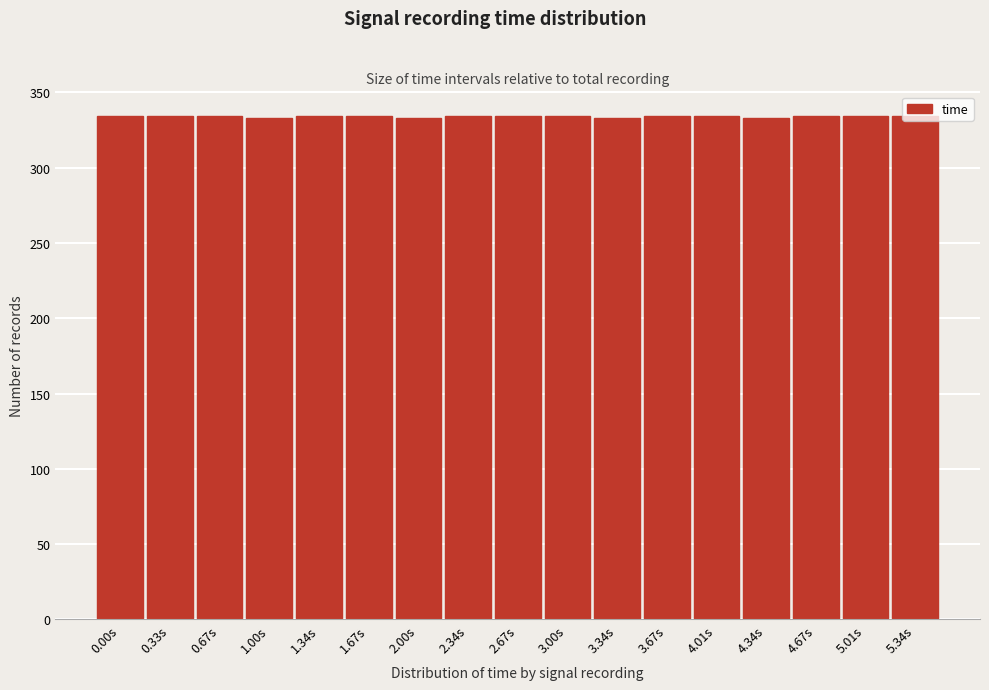

What is the value of the 2nd bar from the left?

334